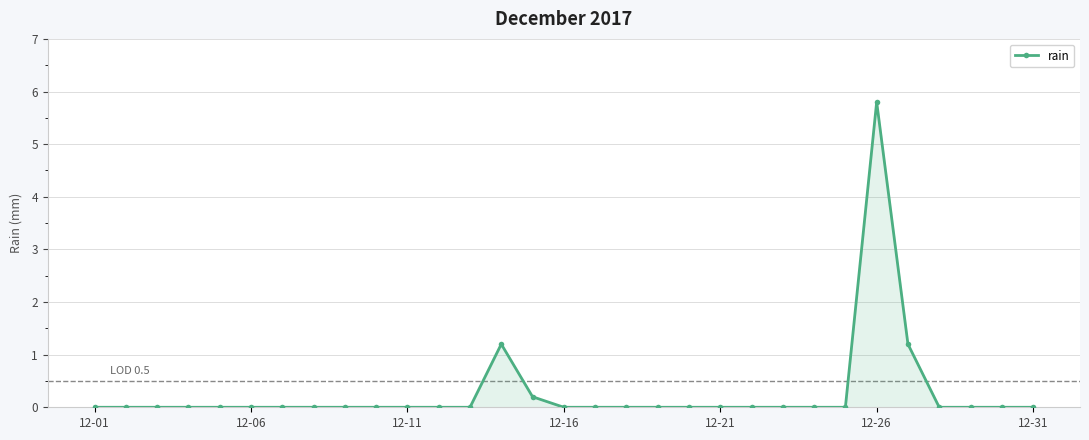

Reading left to right, transcribe all the data shown in this chart.

0.0	0.0	0.0	0.0	0.0	0.0	0.0	0.0	0.0	0.0	0.0	0.0	0.0	1.2	0.2	0.0	0.0	0.0	0.0	0.0	0.0	0.0	0.0	0.0	0.0	5.8	1.2	0.0	0.0	0.0	0.0